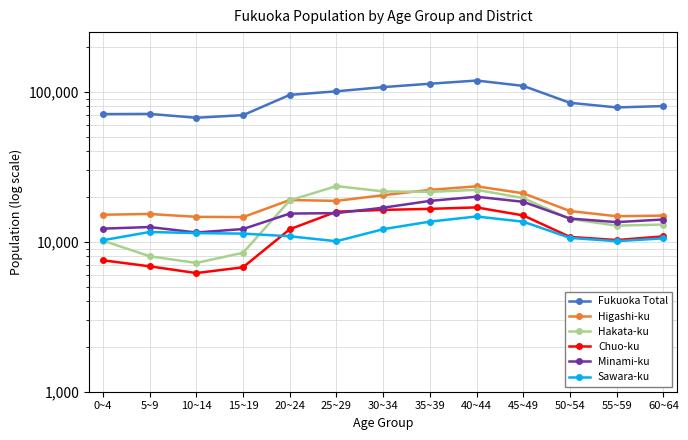

At which category is the sum across all series the highest?

40~44